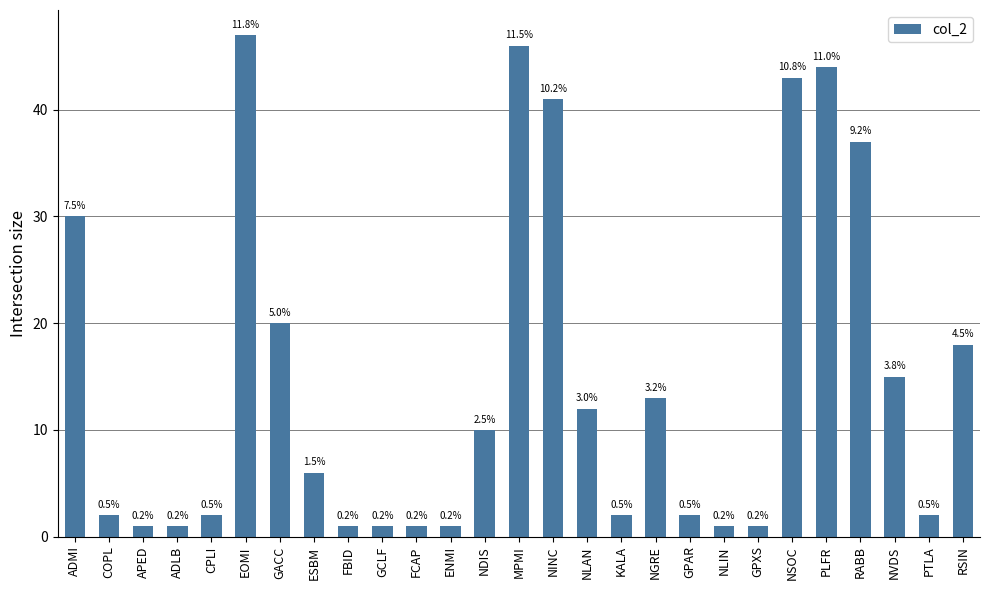

Which label corresponds to the largest value in the chart?

EOMI